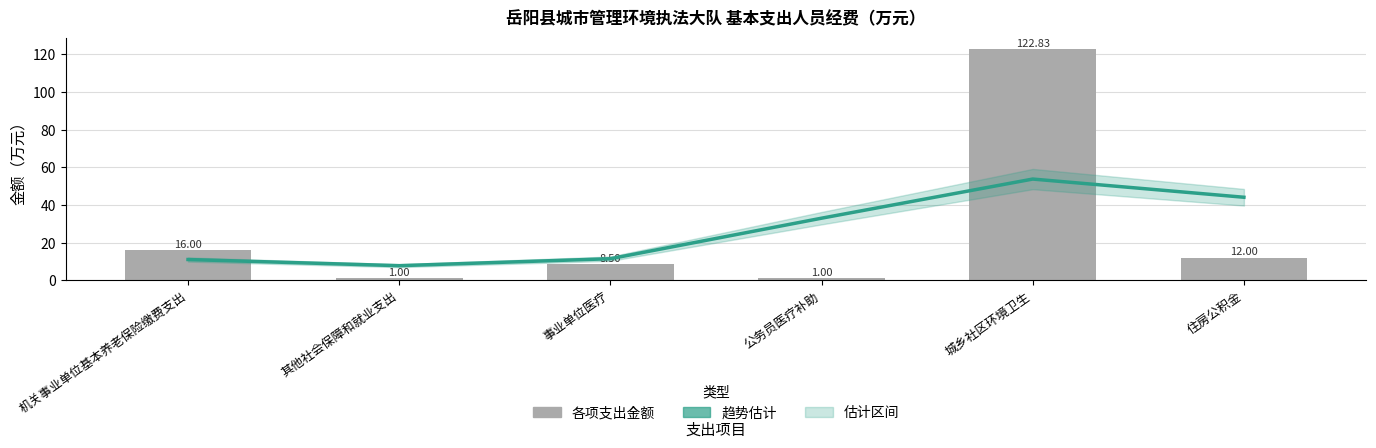

What is the difference between the second highest and second lowest values in the 总计 series?

15.0